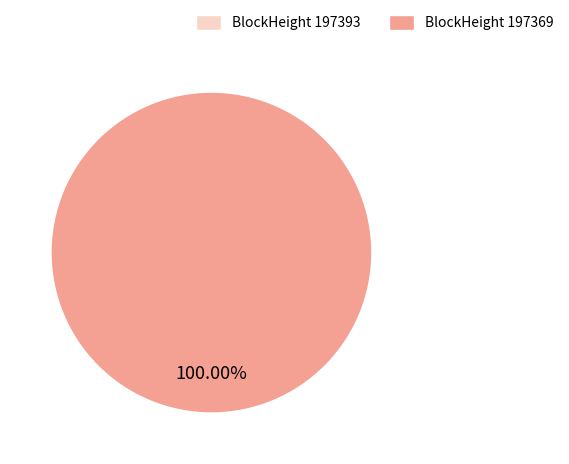

The 197393 slice represents 15% of the pie. True or false?

False